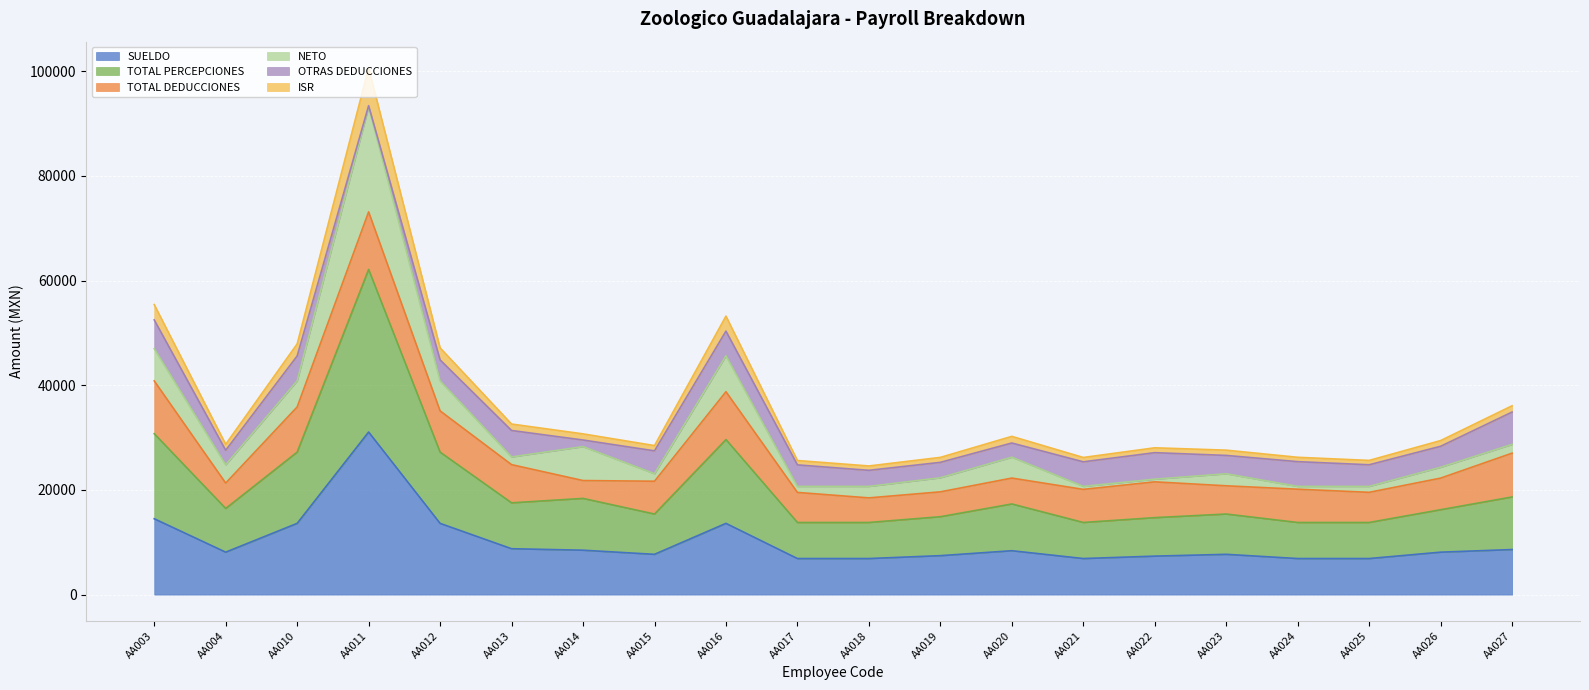

At which label does SUELDO reach its peak?

AA011